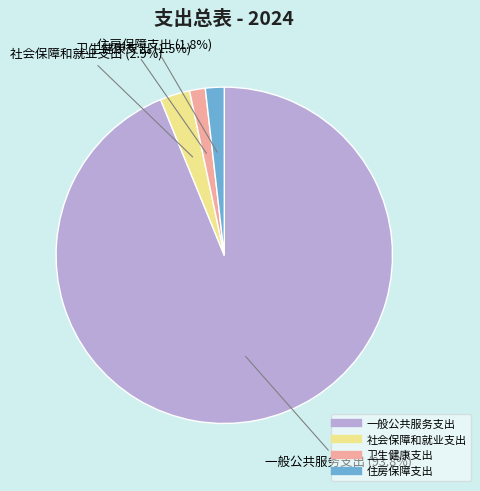

To the nearest percent, what is the difference between the largest and smallest slice percentages?

92%